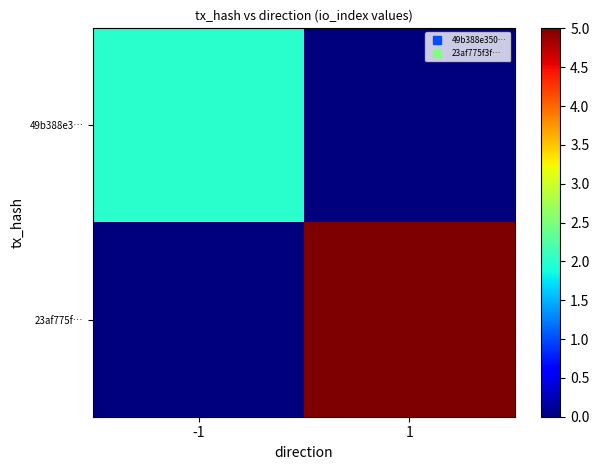

Which series has the widest spread of values?

23af775f…